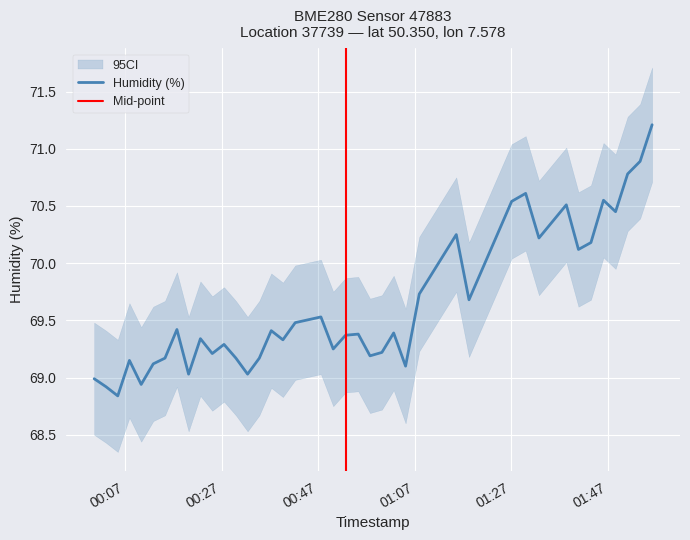

Does the chart display data point markers on the line(s)?

No